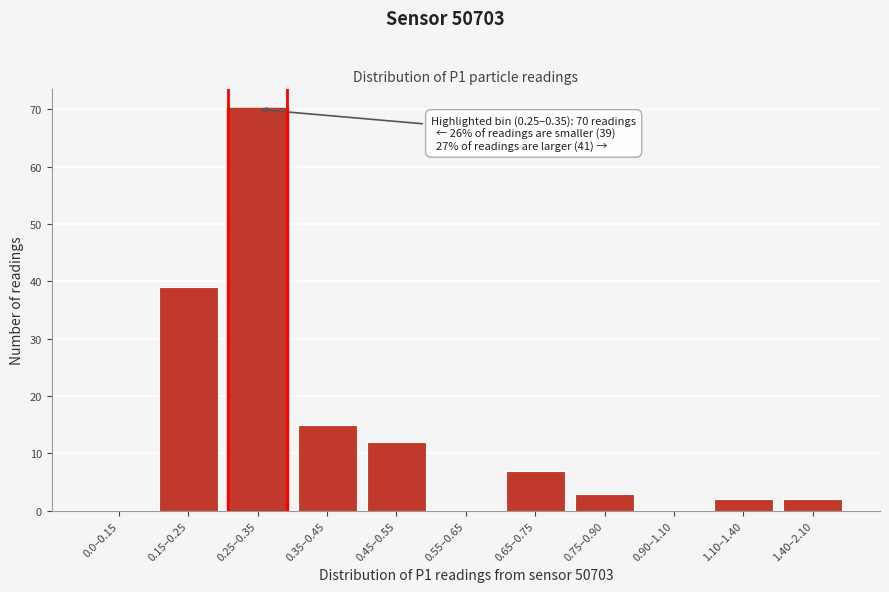

Reading left to right, what are all the values shown in this chart?

0.0–0.15=0	0.15–0.25=39	0.25–0.35=70	0.35–0.45=15	0.45–0.55=12	0.55–0.65=0	0.65–0.75=7	0.75–0.90=3	0.90–1.10=0	1.10–1.40=2	1.40–2.10=2